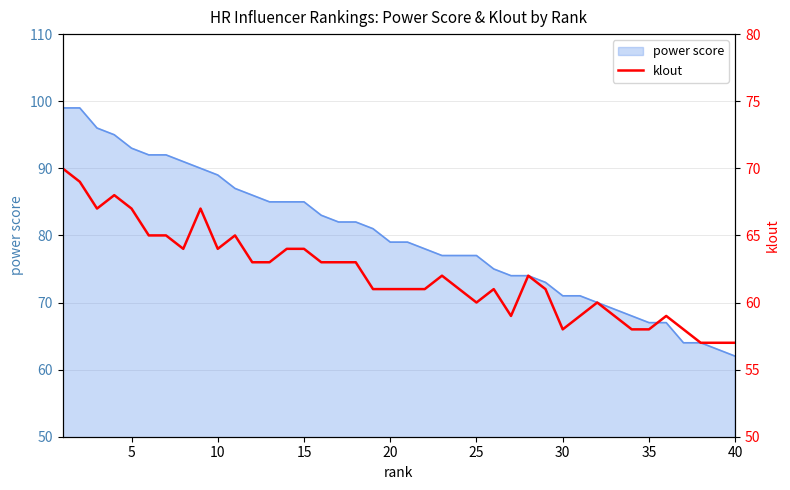

How many lines are shown in the chart?

1